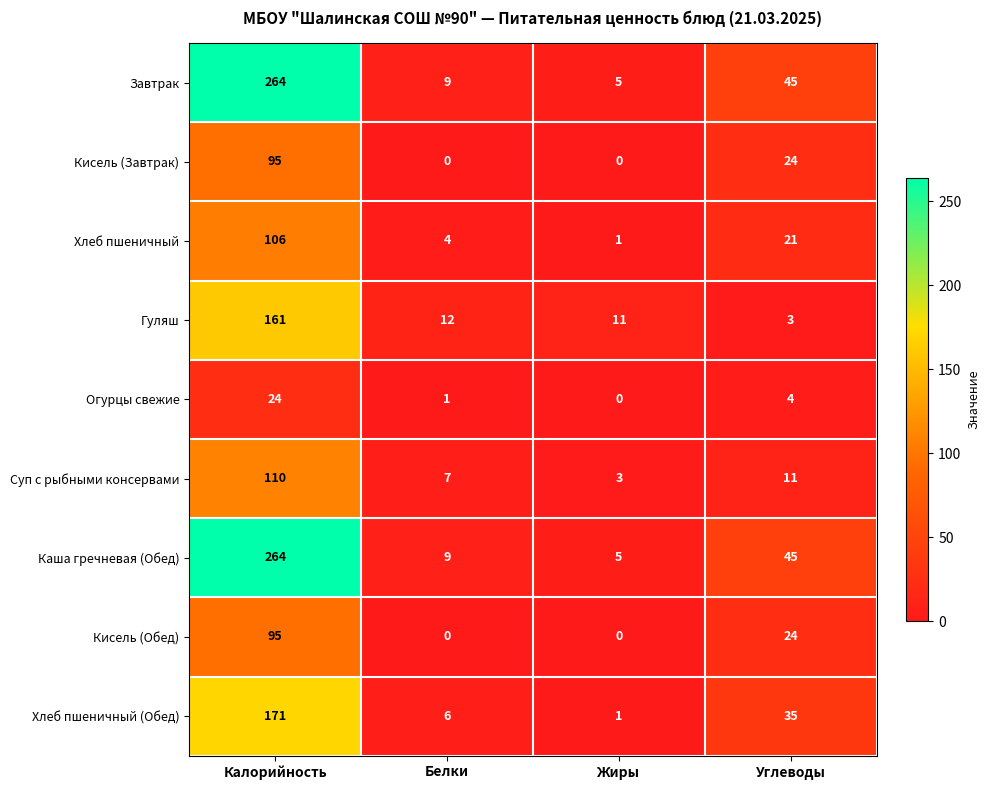

What is the sum of all Суп с рыбными консервами values?

131